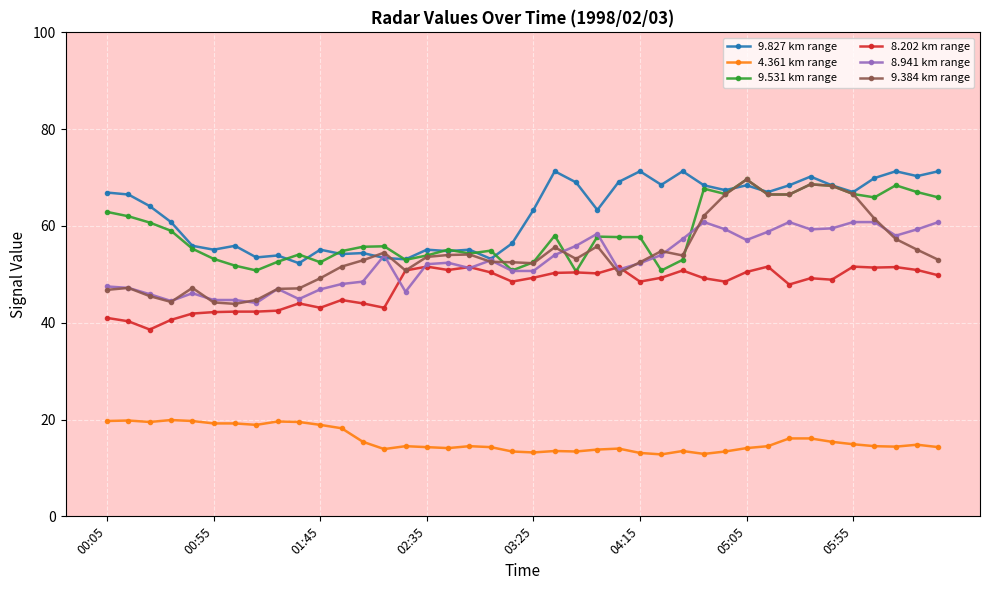

True or false: 4.361 km range and 8.202 km range intersect in this chart.

False